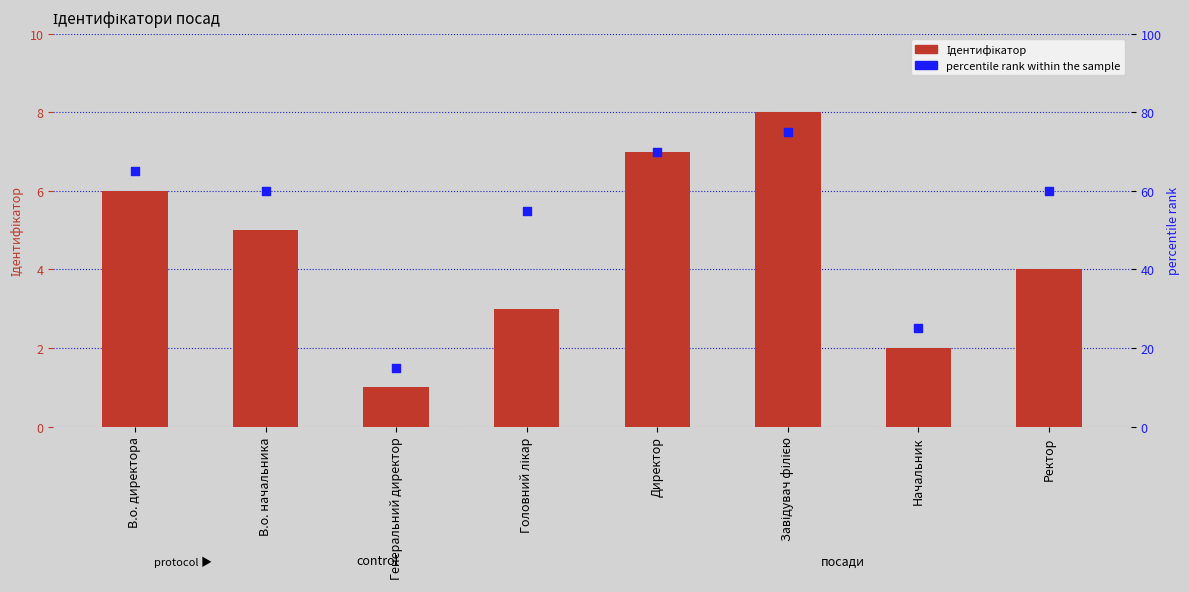

What is the total value across all series at В.о. директора?

71